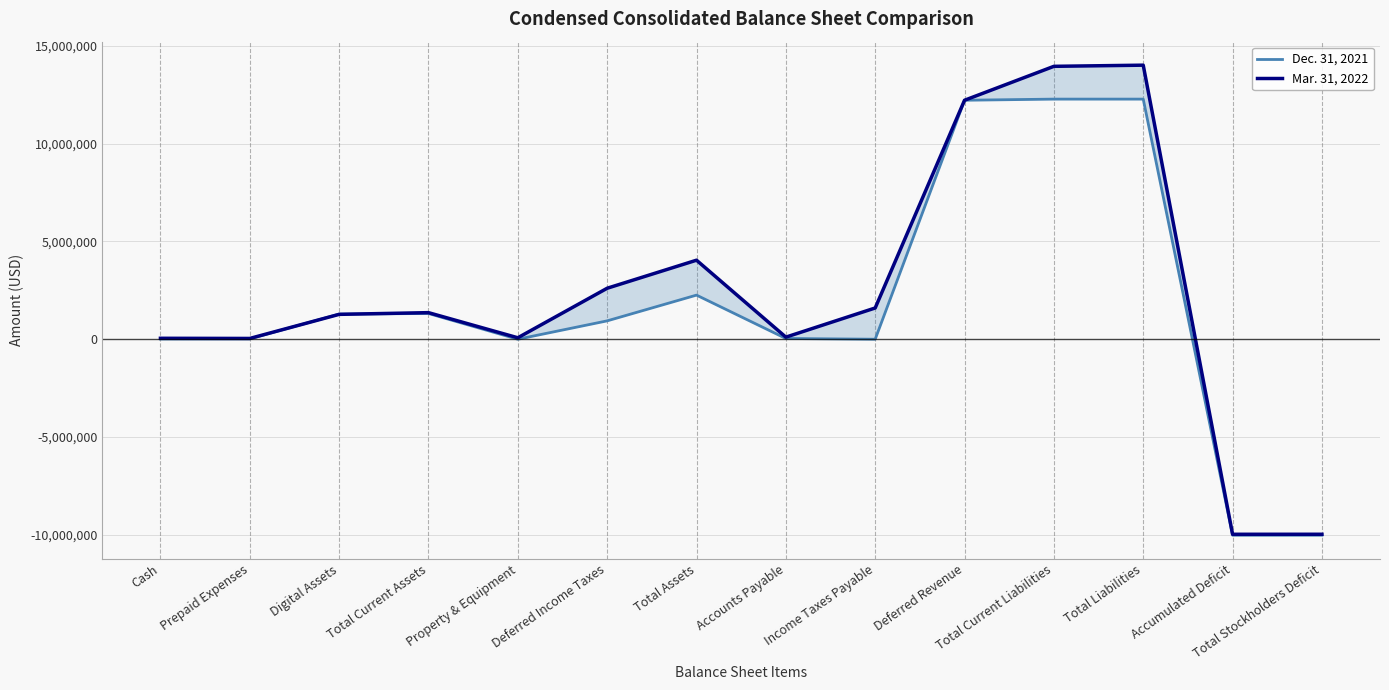

Reading left to right, list all the values displayed in this chart.

Dec. 31, 2021: Cash=12353	Prepaid Expenses=19000	Digital Assets=1284953	Total Current Assets=1316306	Property & Equipment=0	Deferred Income Taxes=939328	Total Assets=2255634	Accounts Payable=38268	Income Taxes Payable=0	Deferred Revenue=12218612	Total Current Liabilities=12276880	Total Liabilities=12276880	Accumulated Deficit=-10022162	Total Stockholders Deficit=-10021246
Mar. 31, 2022: Cash=47903	Prepaid Expenses=40007	Digital Assets=1271596	Total Current Assets=1359506	Property & Equipment=74776	Deferred Income Taxes=2606547	Total Assets=4040829	Accounts Payable=107160	Income Taxes Payable=1597790	Deferred Revenue=12218612	Total Current Liabilities=13953108	Total Liabilities=14012366	Accumulated Deficit=-9972453	Total Stockholders Deficit=-9971537